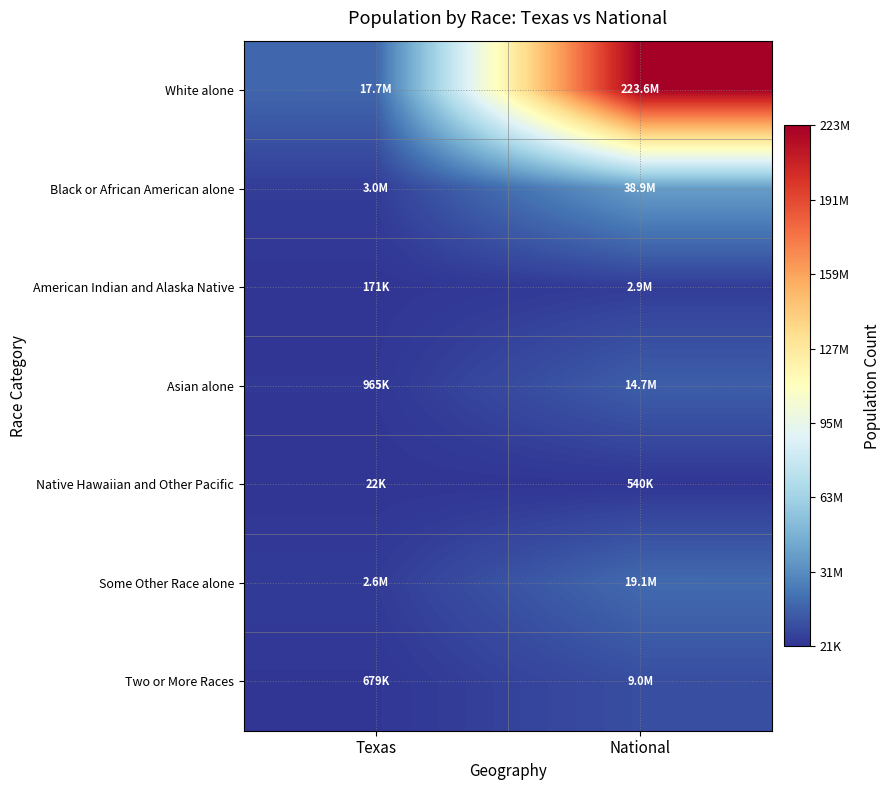

What is the total value across all series at Texas?

25145561